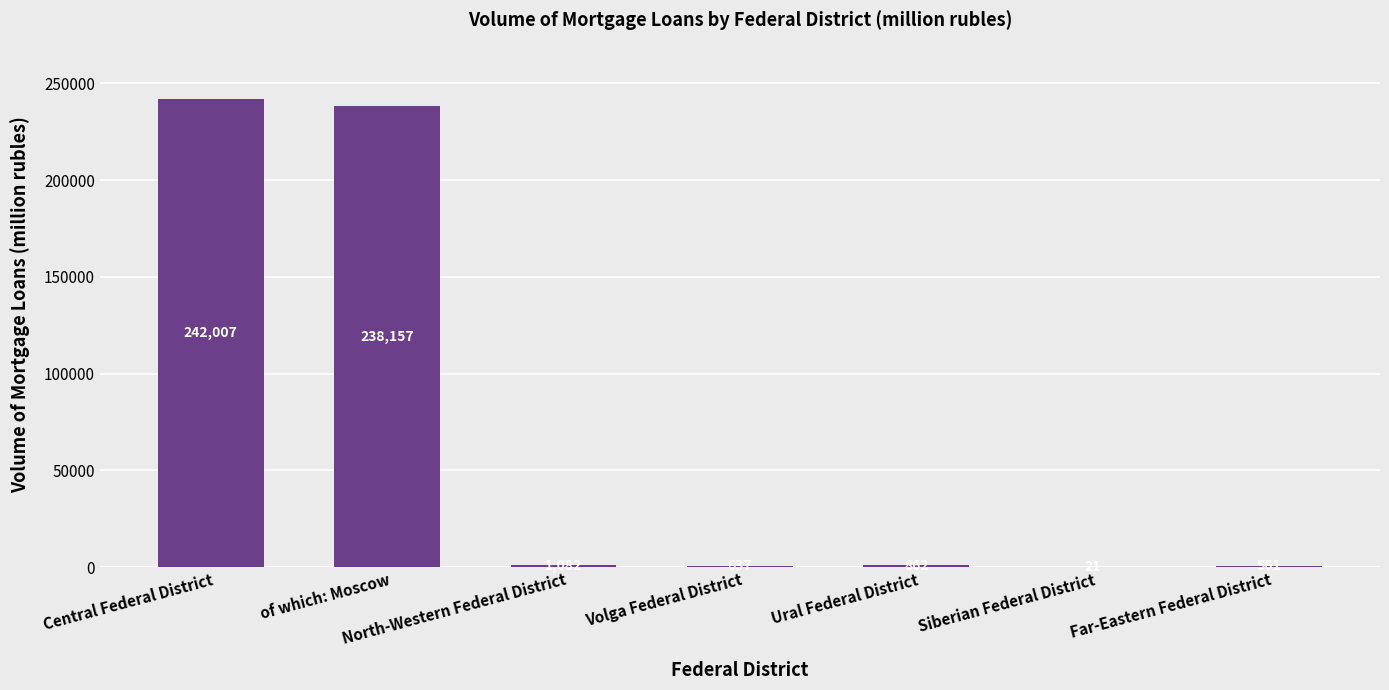

Is it true that the value at Far-Eastern Federal District is 561?

True